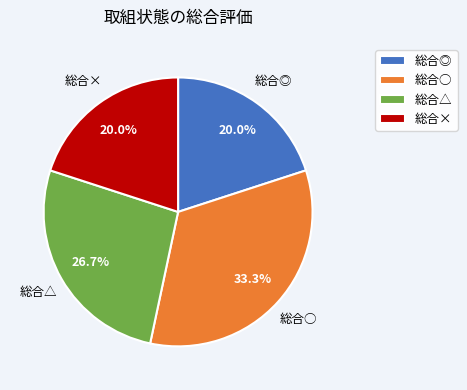

How much of the chart is everything except 総合○?

66.7%